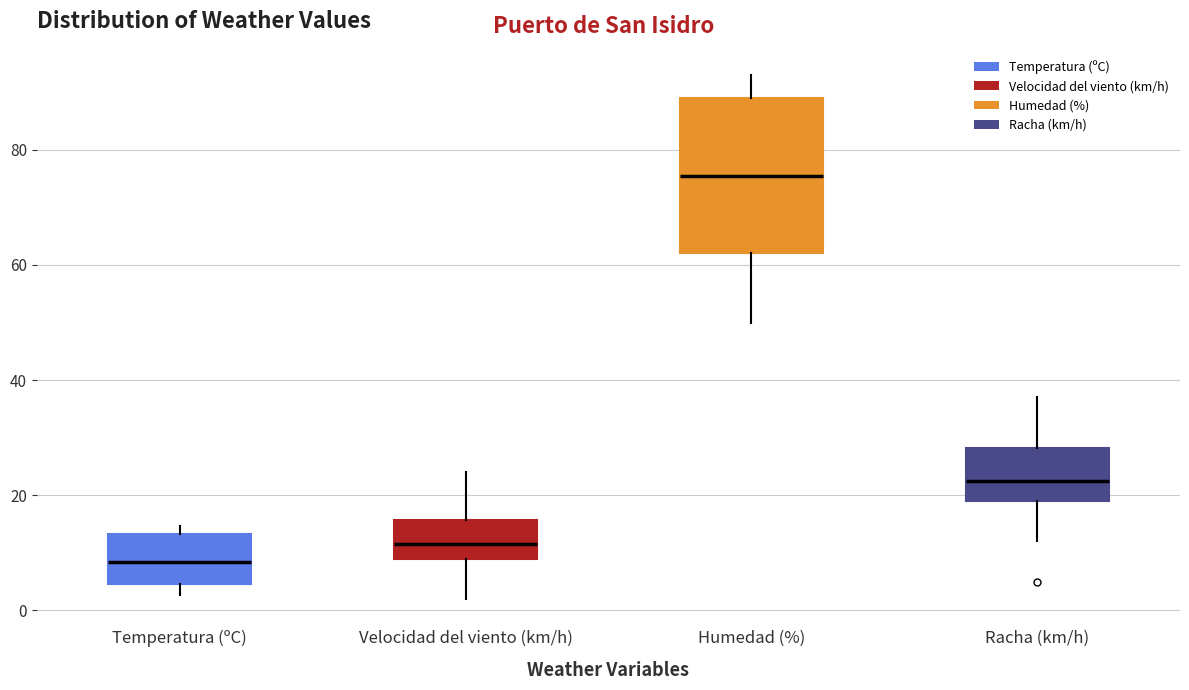

Which box's median line is the highest?

Humedad (%)